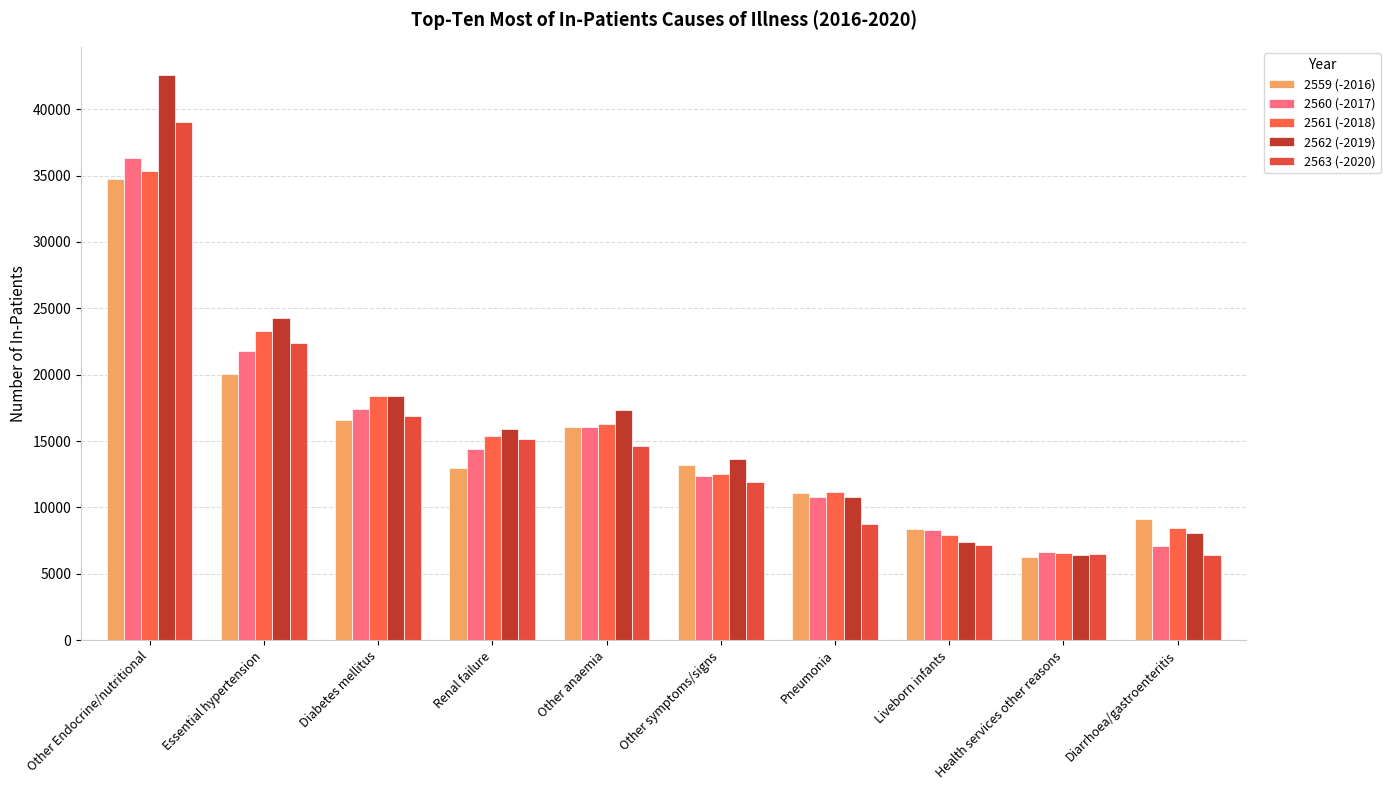

Which series changed the most between Other Endocrine/nutritional and Diabetes mellitus?

2562 (-2019)